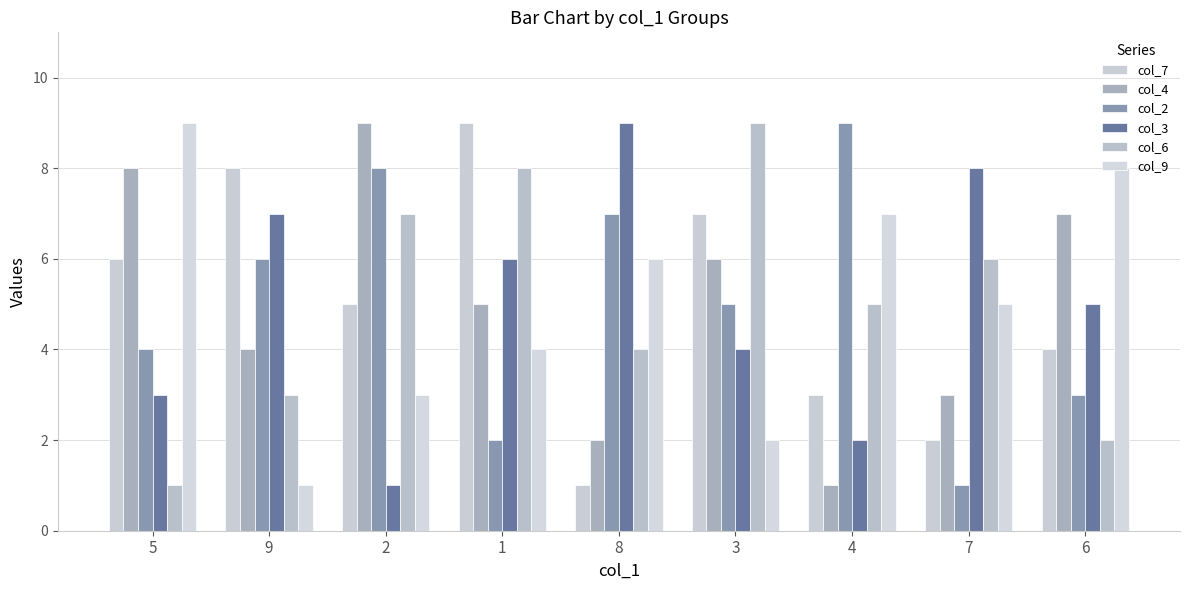

How many groups of bars are there?

9